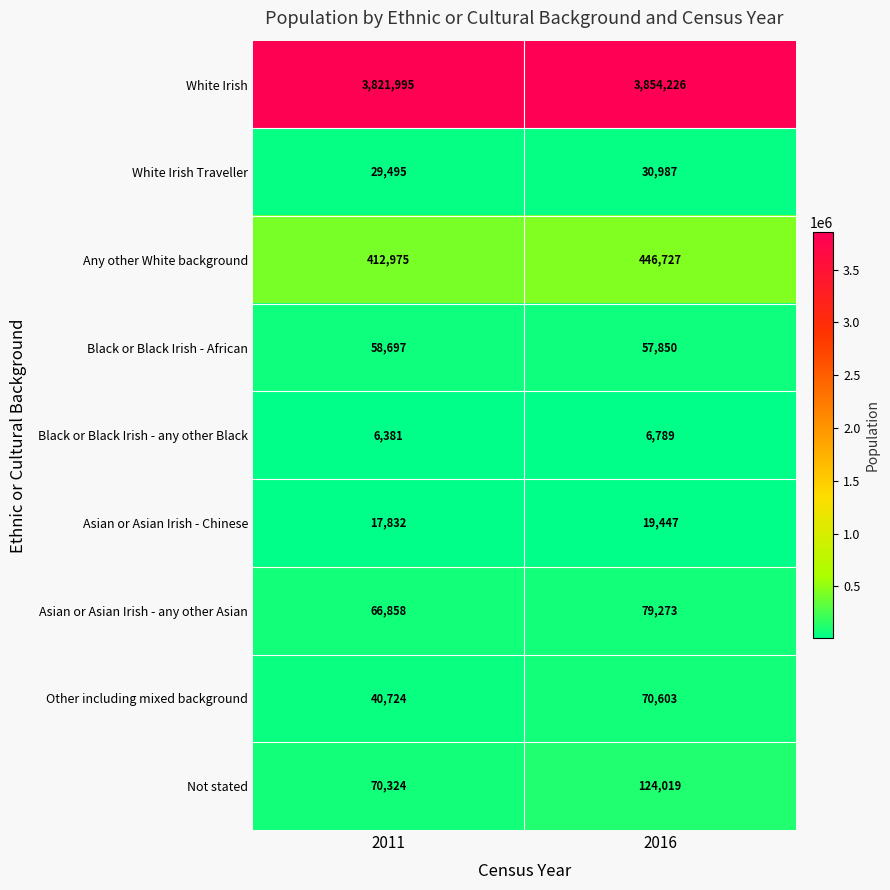

What is the average value of the Black or Black Irish - African series?

58274